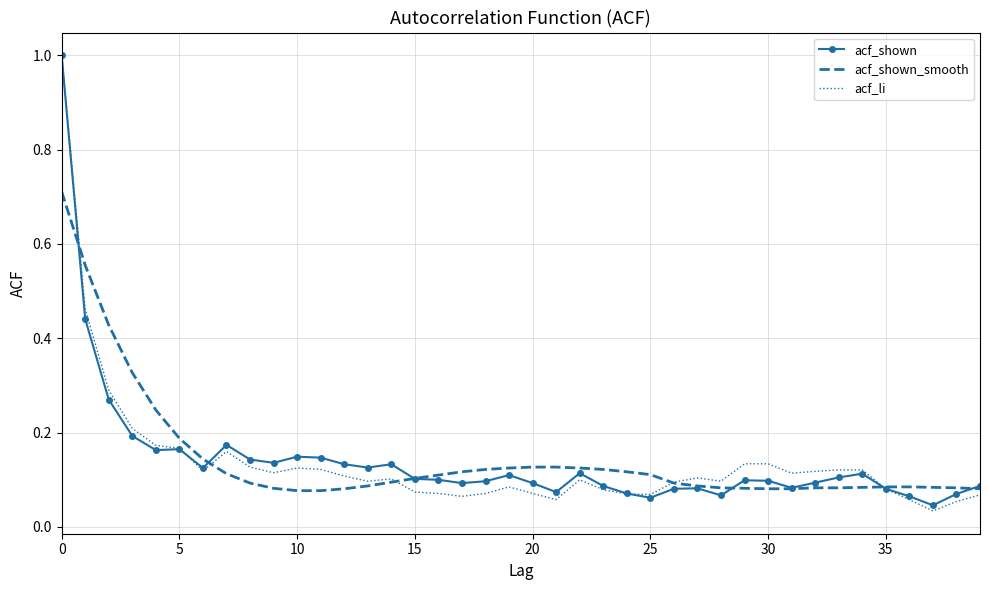

What are all the series names shown in the legend?

acf_shown, acf_shown_smooth, acf_li